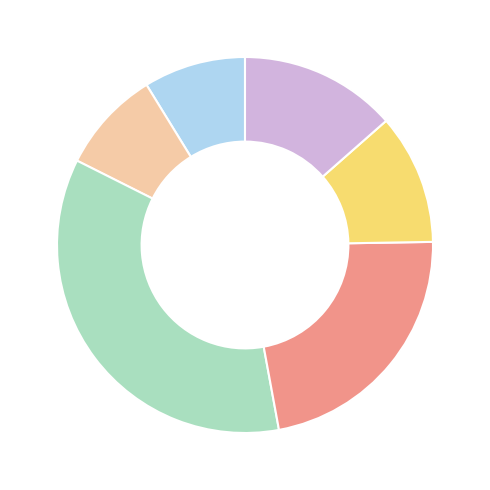

Is there any slice that represents more than half of the pie?

No